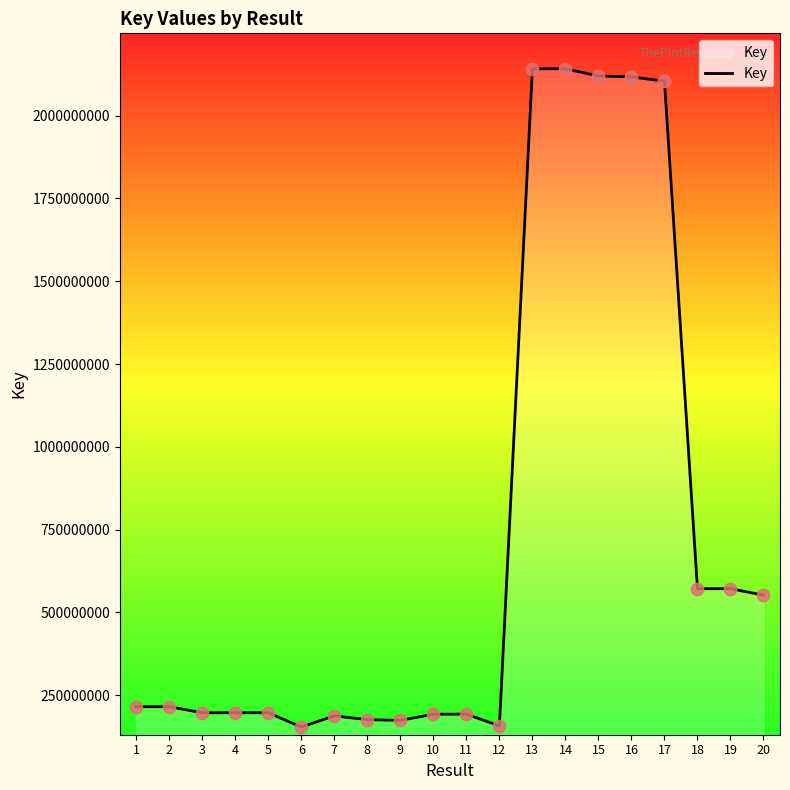

Between 6 and 3, which is larger?

3